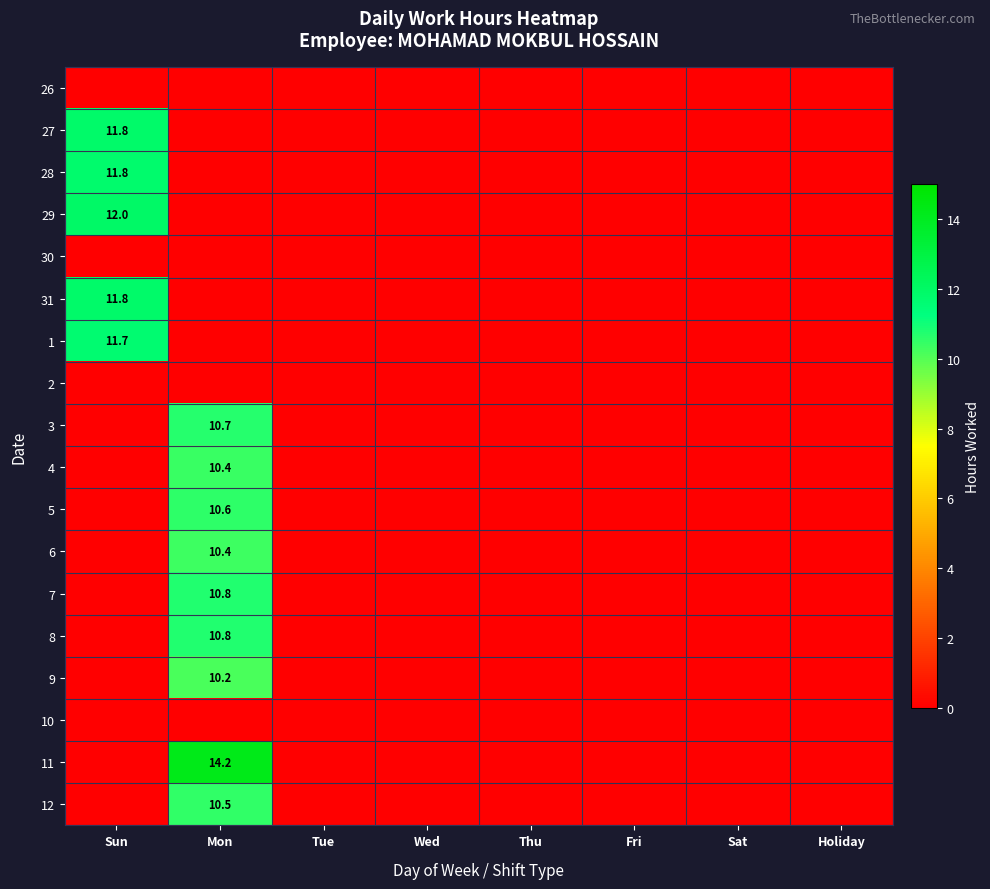

At how many categories does at least one series exceed 12?

1